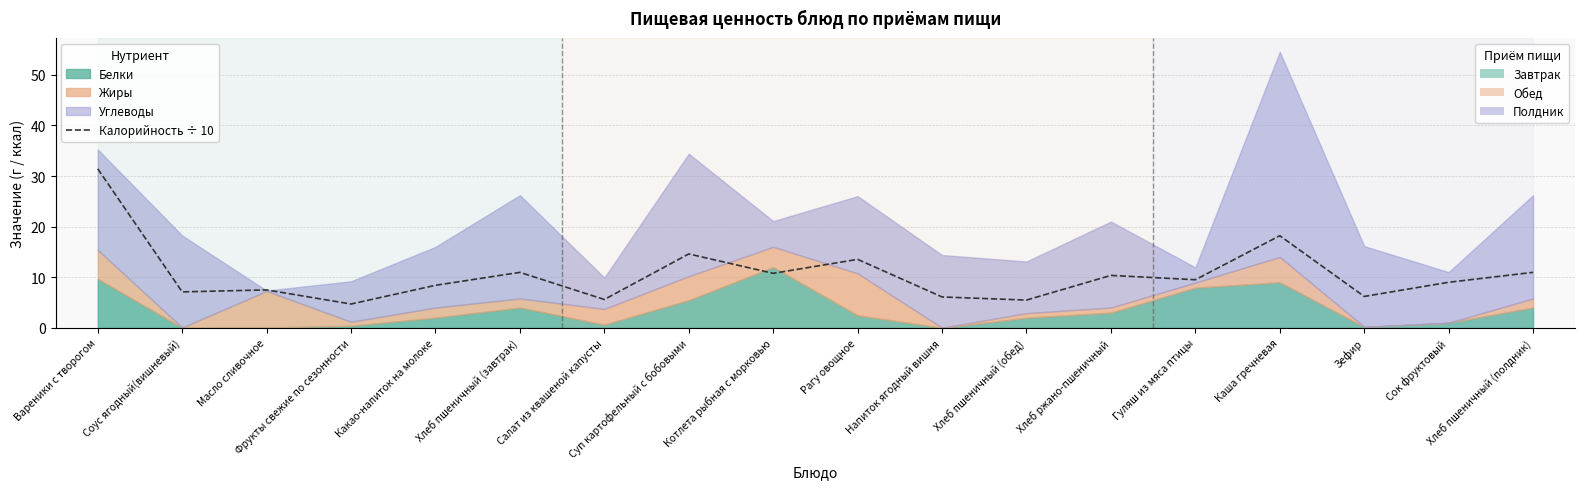

What is the sum of the values at Хлеб ржано-пшеничный and Напиток ягодный вишня?

16.5